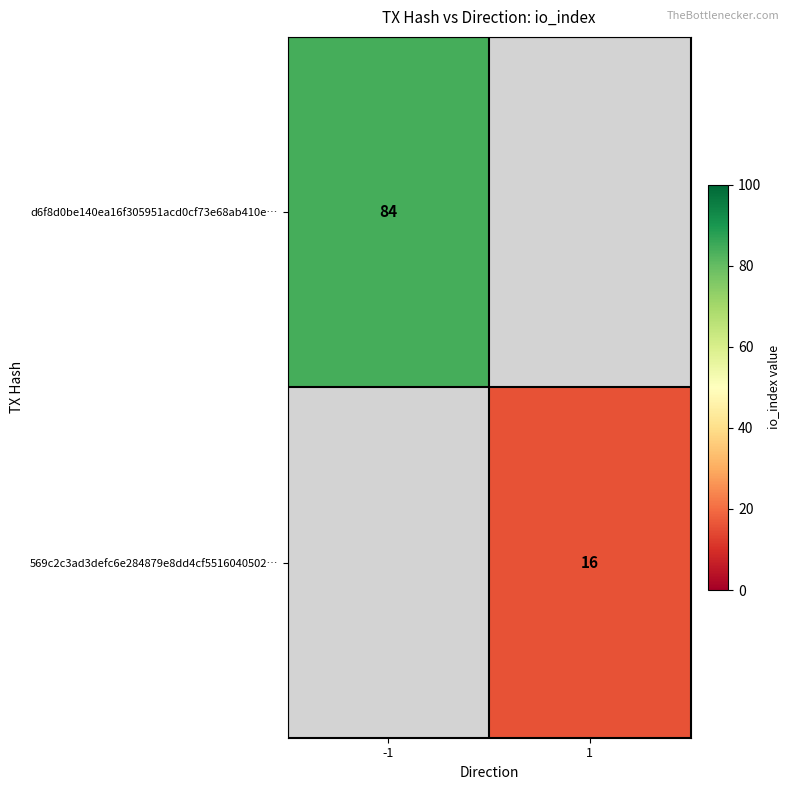

Is it true that 569c2c3ad3defc6e284879e8dd4cf5516040502… equals 16 at 1?

True